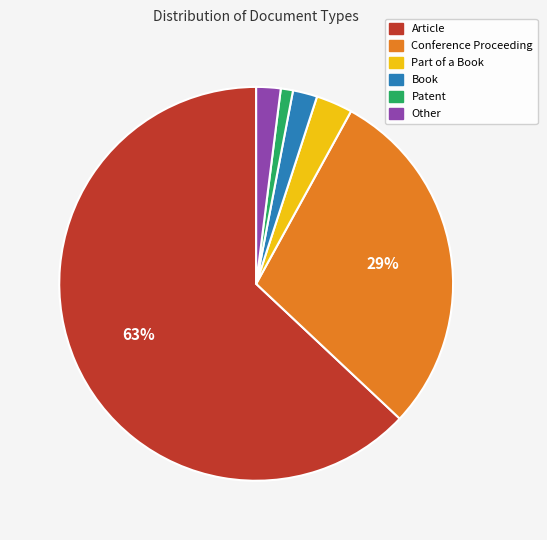

Is it true that Patent is 13% of the pie?

False